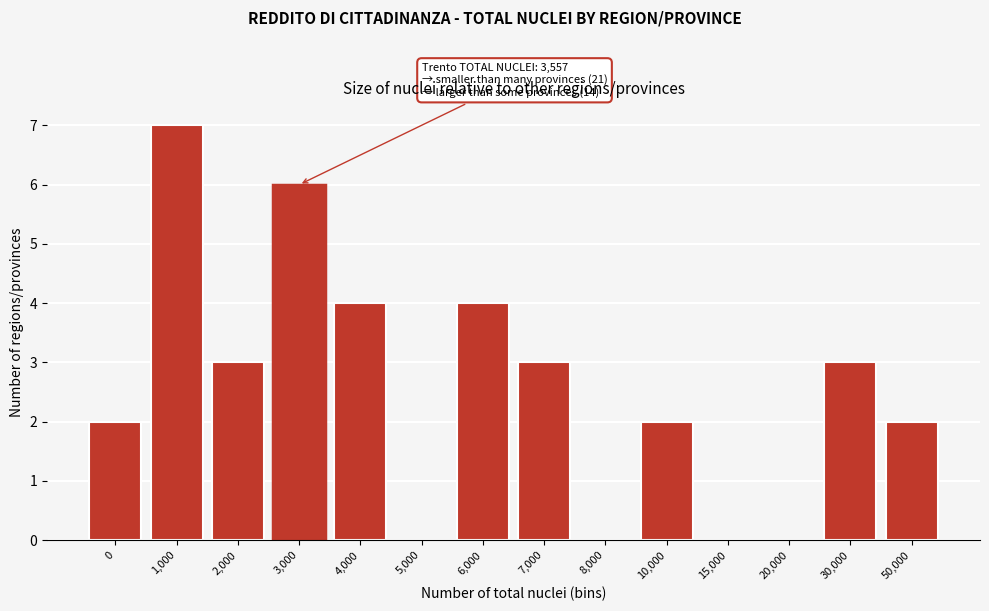

Reading left to right, list all the values displayed in this chart.

0=2	1,000=7	2,000=3	3,000=6	4,000=4	5,000=0	6,000=4	7,000=3	8,000=0	10,000=2	15,000=0	20,000=0	30,000=3	50,000=2